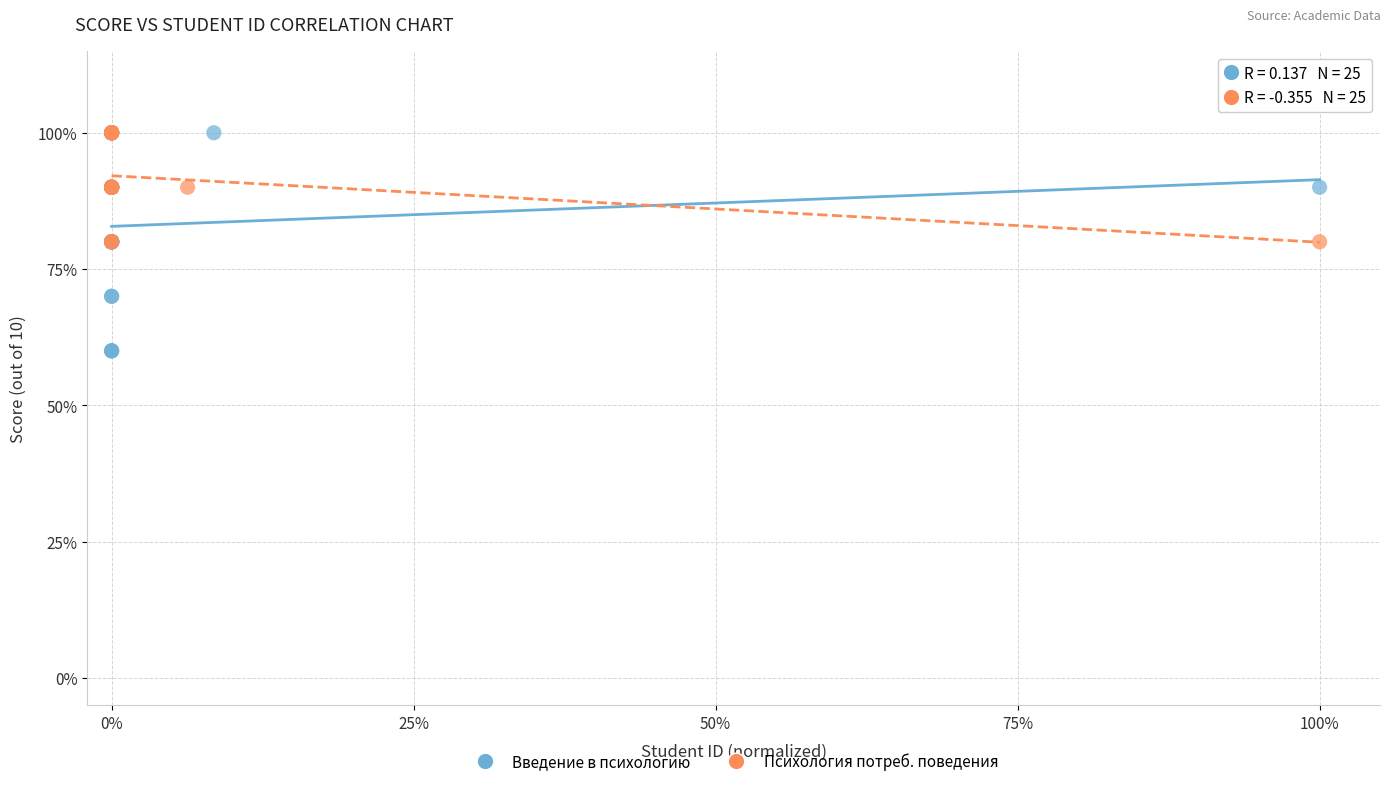

Which series contains the lowest Y value?

Введение в психологию